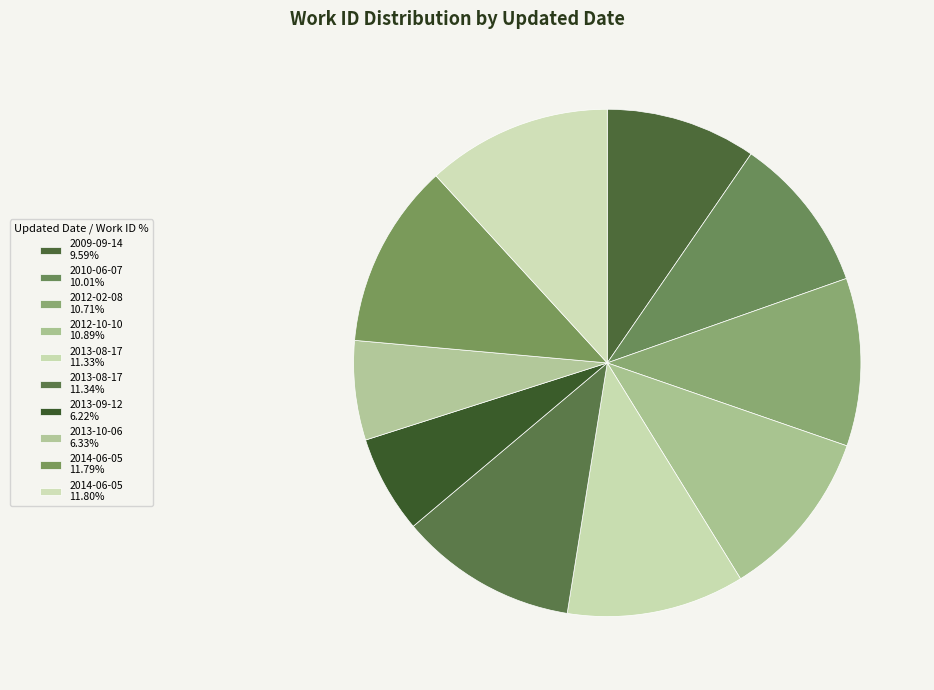

How many segments does this pie chart have?

10